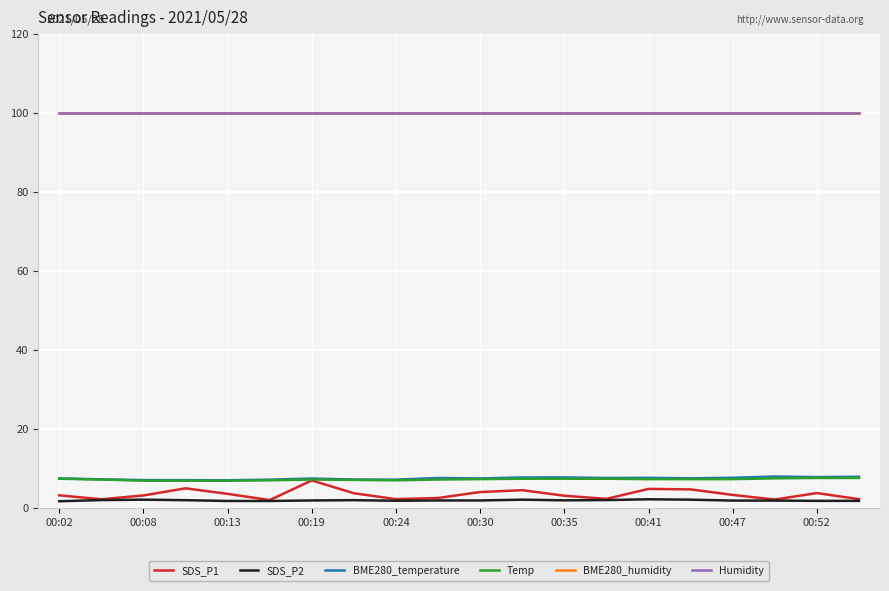

What are all the series names shown in the legend?

SDS_P1, SDS_P2, BME280_temperature, Temp, BME280_humidity, Humidity